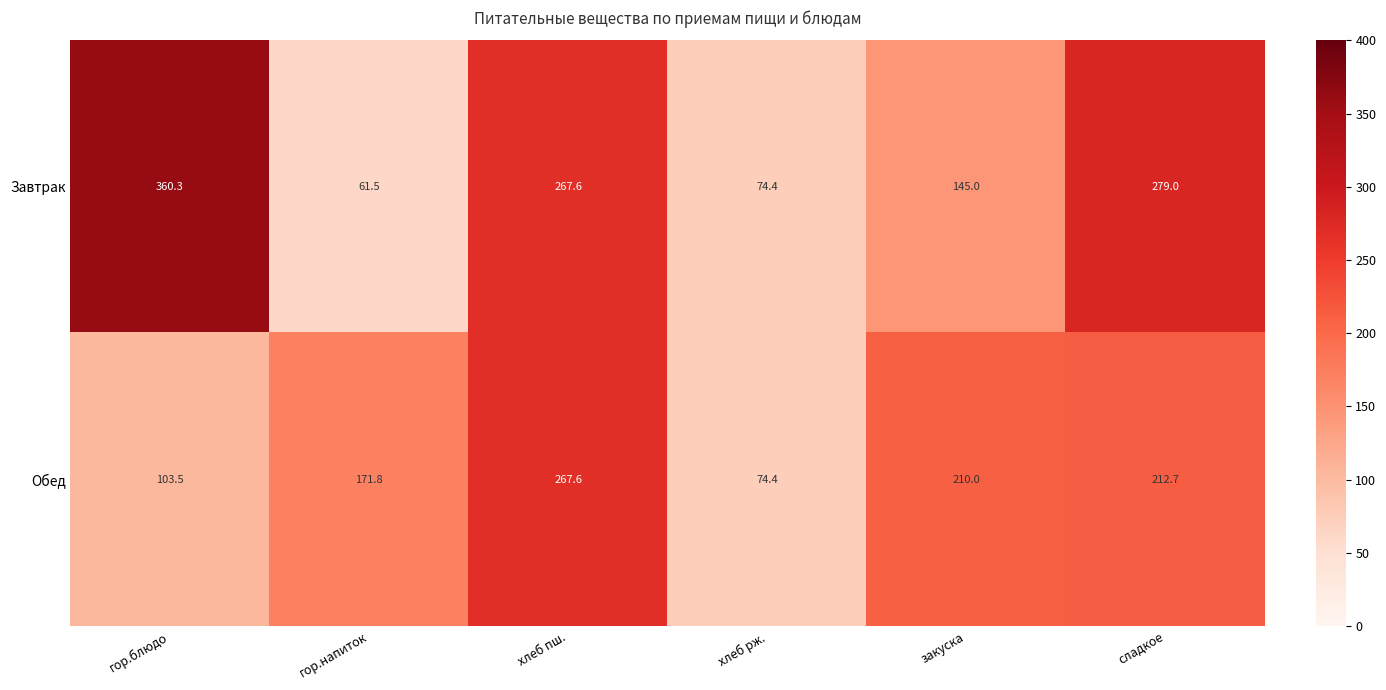

What is the smallest value displayed?

61.5